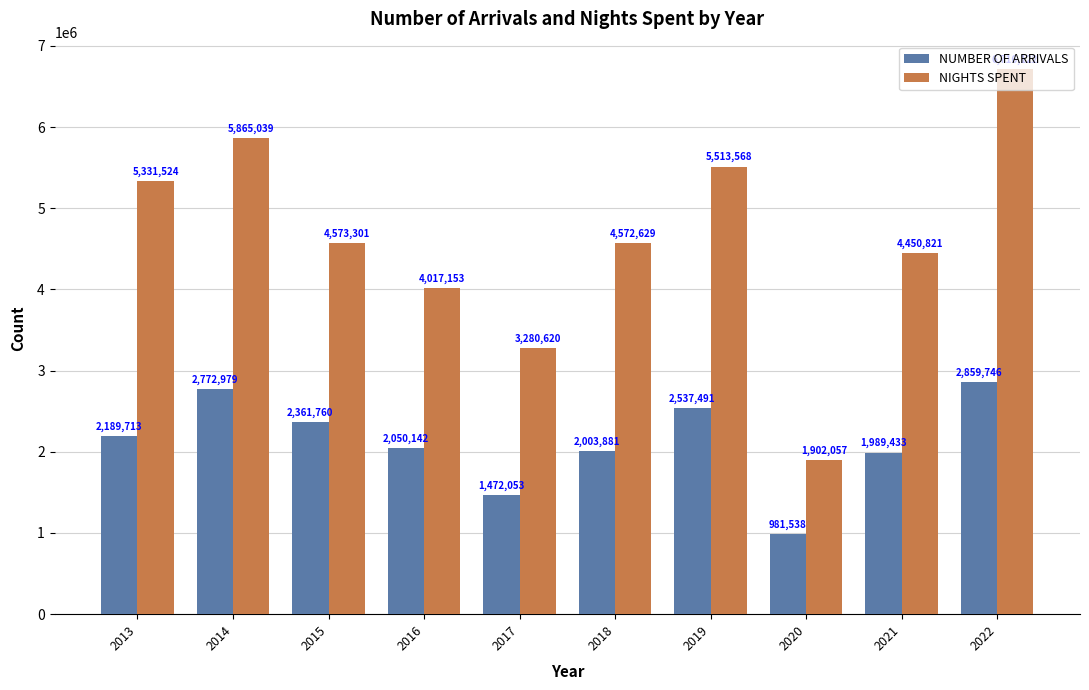

True or false: NIGHTS SPENT has a value of 4017153 at 2016.

True